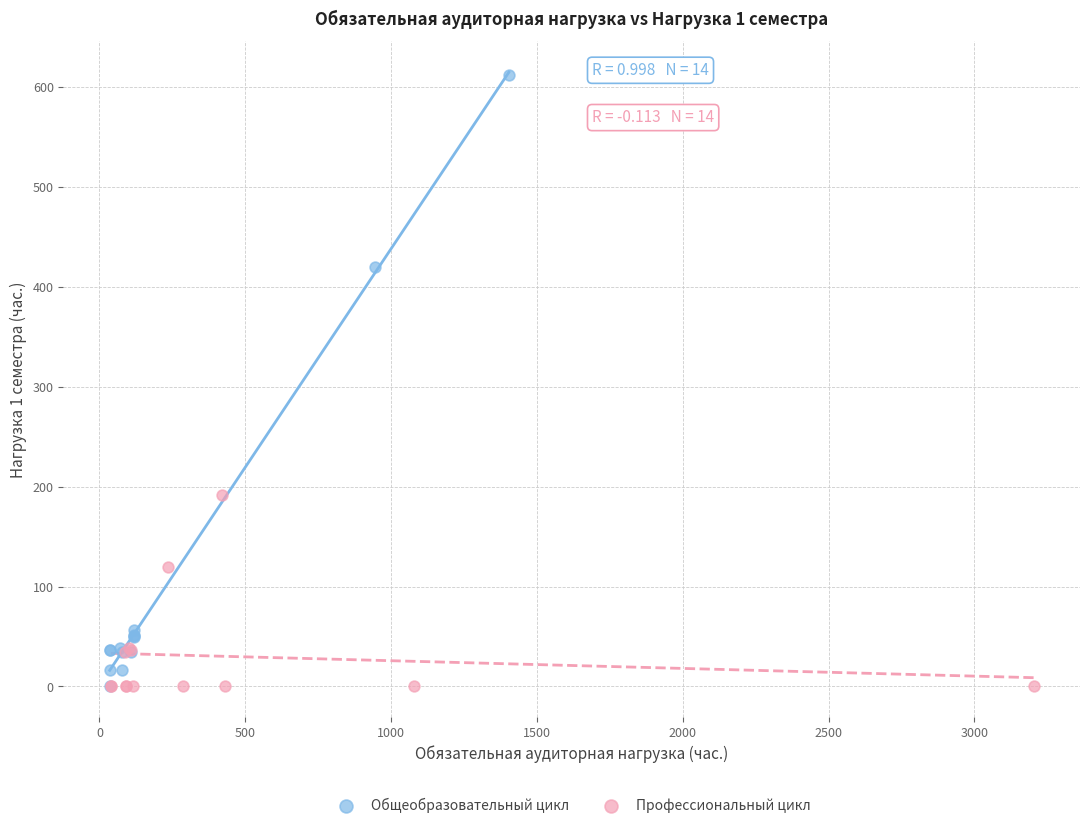

Which series has the widest spread of Y values?

Общеобразовательный цикл